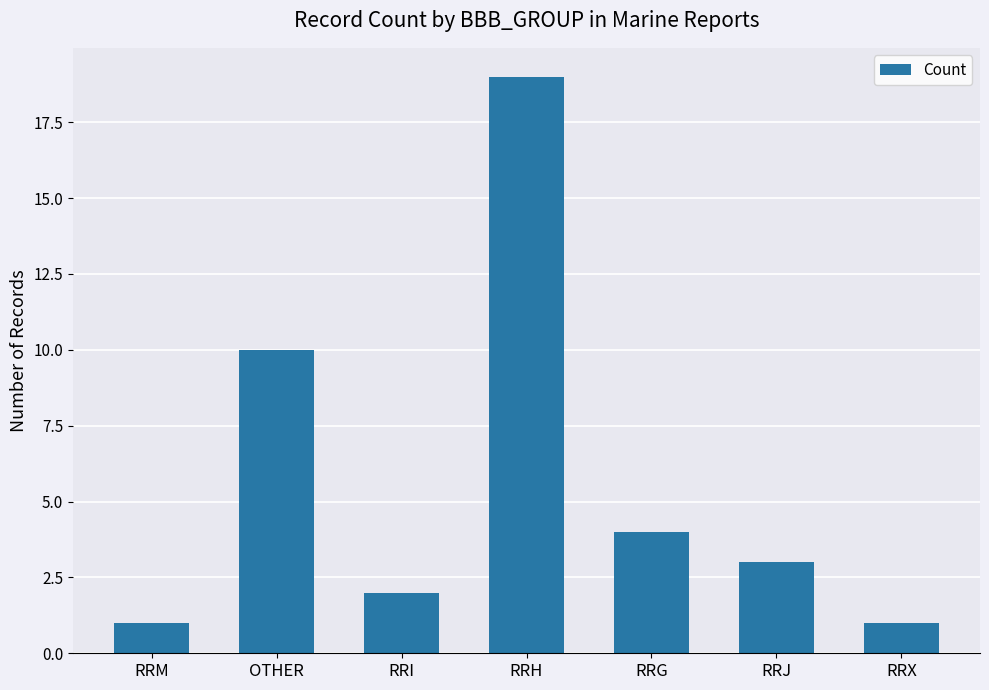

Reading left to right, what are all the values shown in this chart?

1	10	2	19	4	3	1